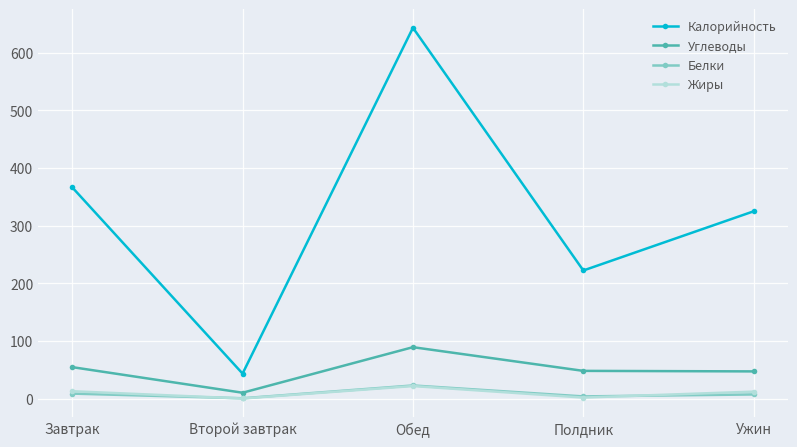

What is the total value across all series at Завтрак?

442.2